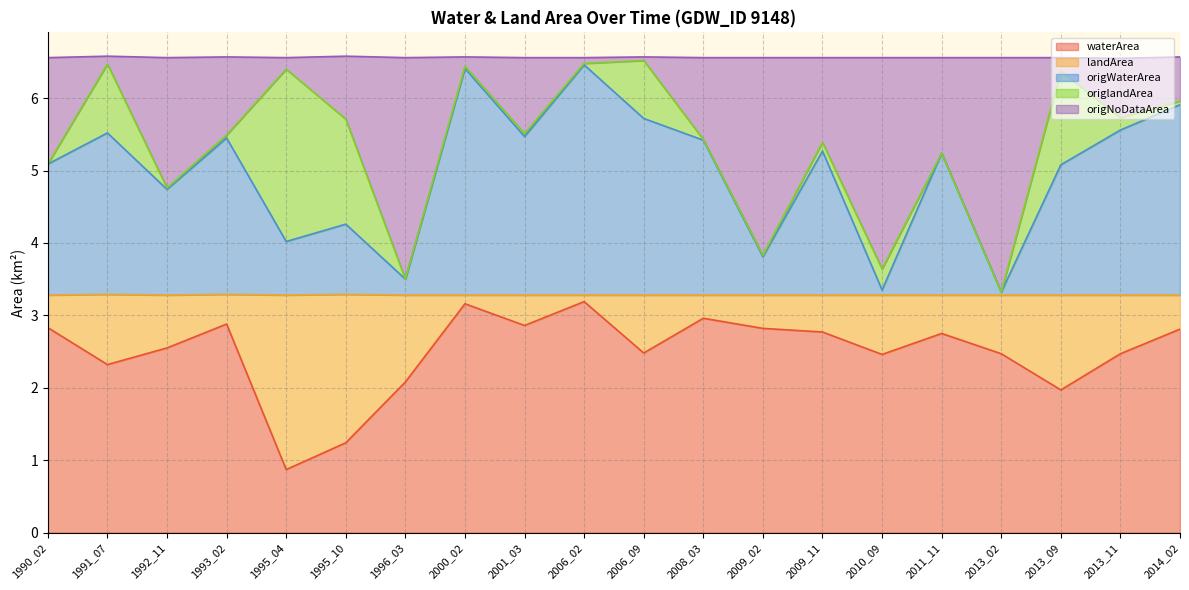

Does the chart display data point markers on the line(s)?

No